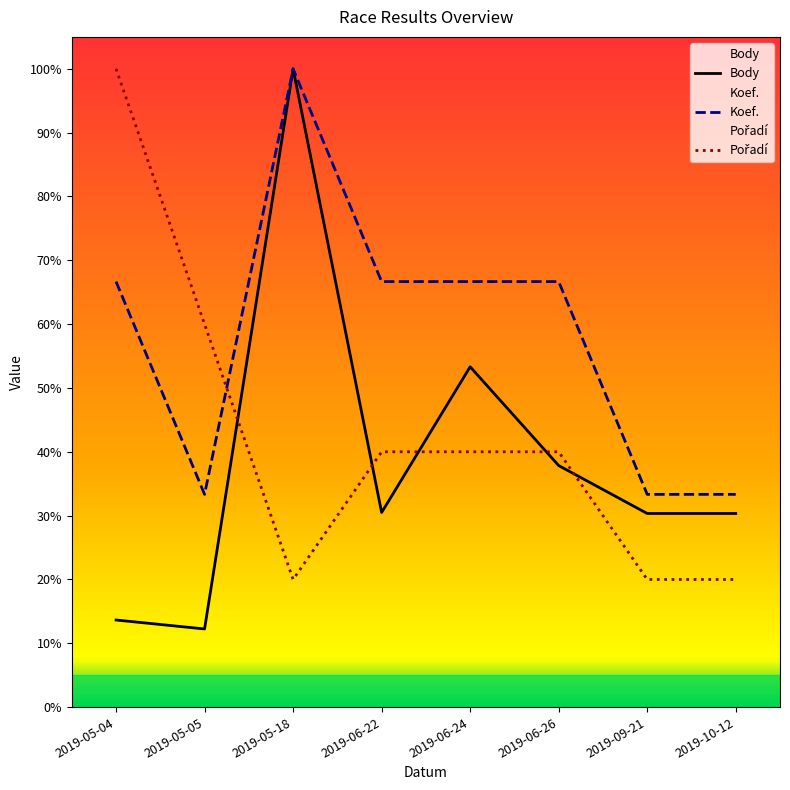

At which category does Body reach its first local peak?

2019-05-18